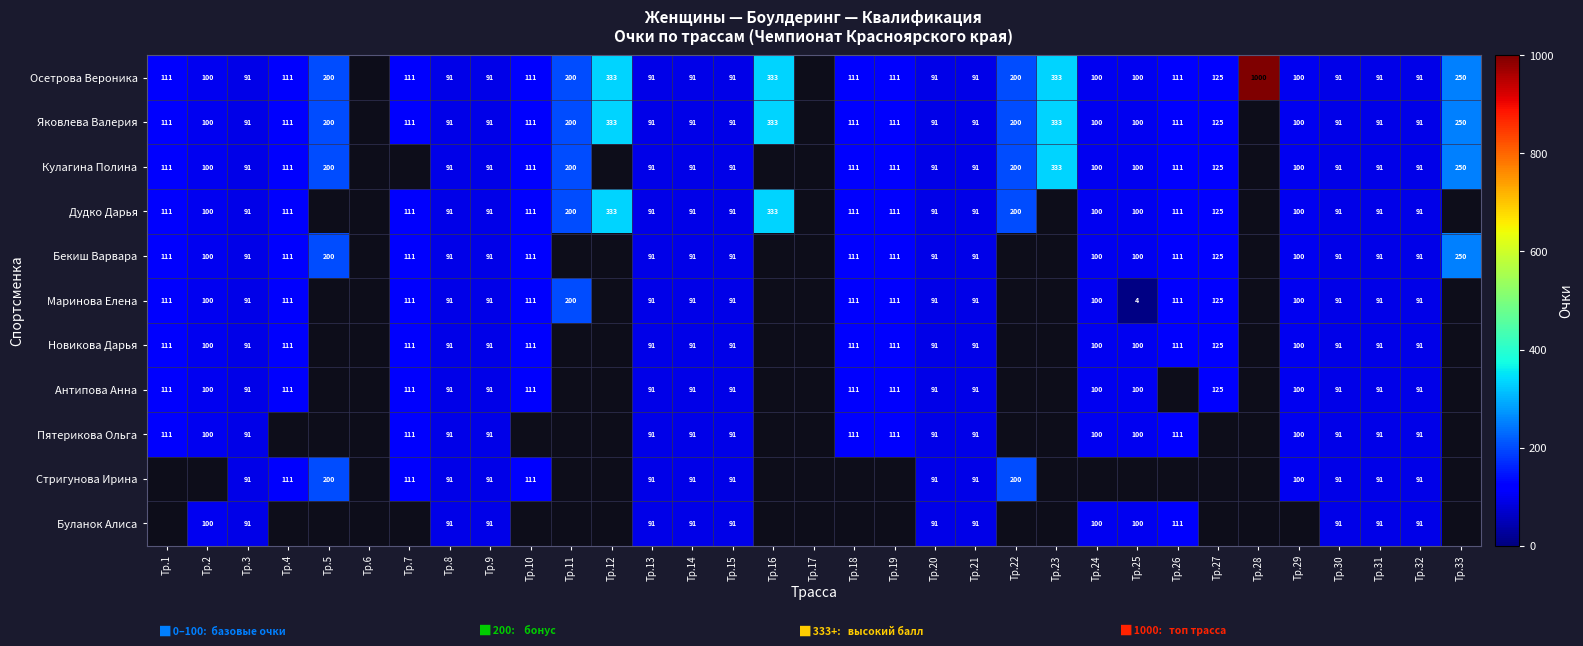

Is the value of Маринова Елена at Тр.25 greater than the value of Пятерикова Ольга at Тр.20?

No